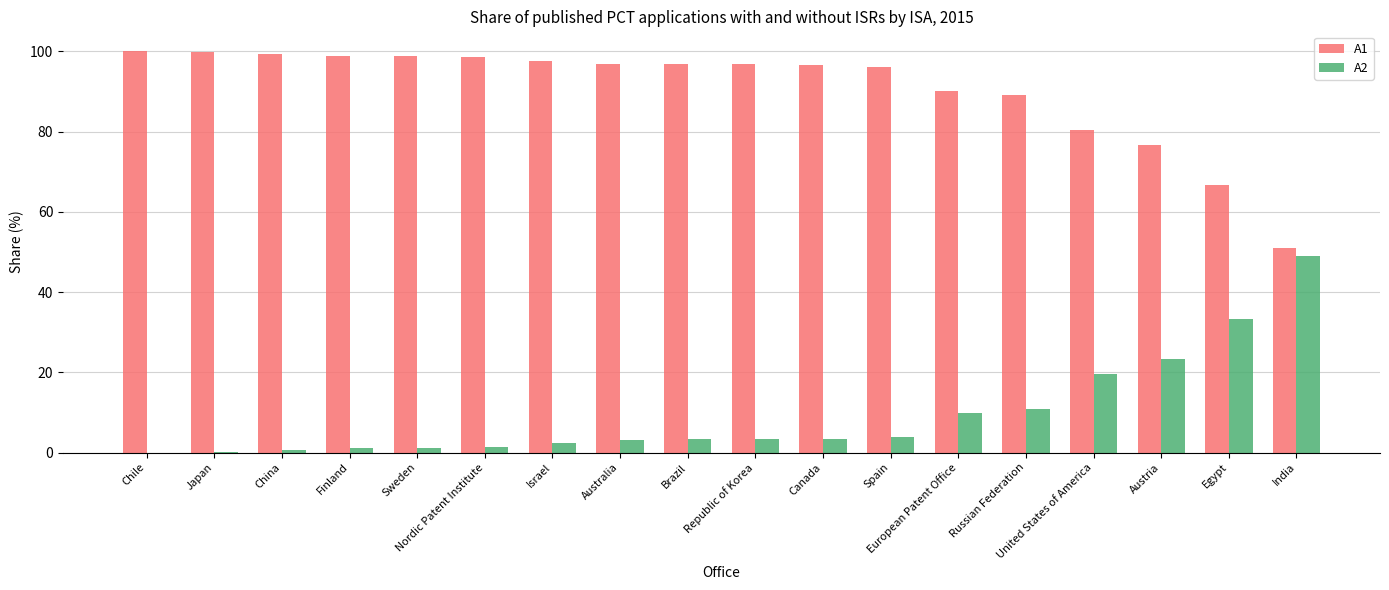

Which series has the largest total across all categories?

A1